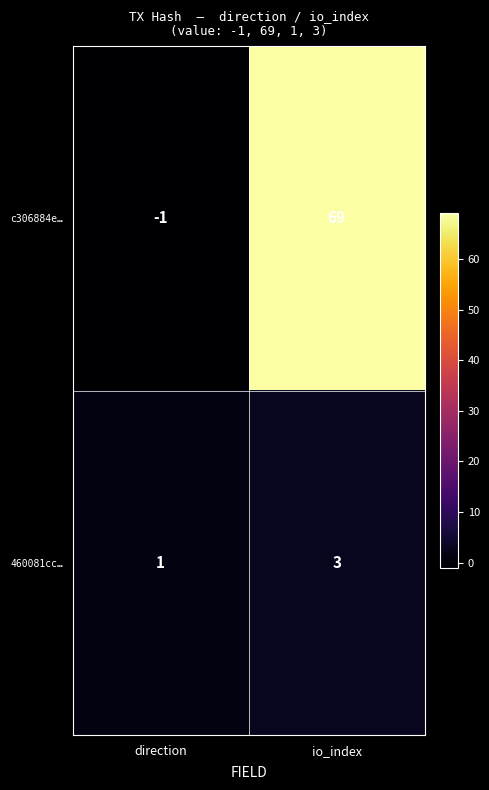

Where is 460081cc… nearest to the value 2?

direction